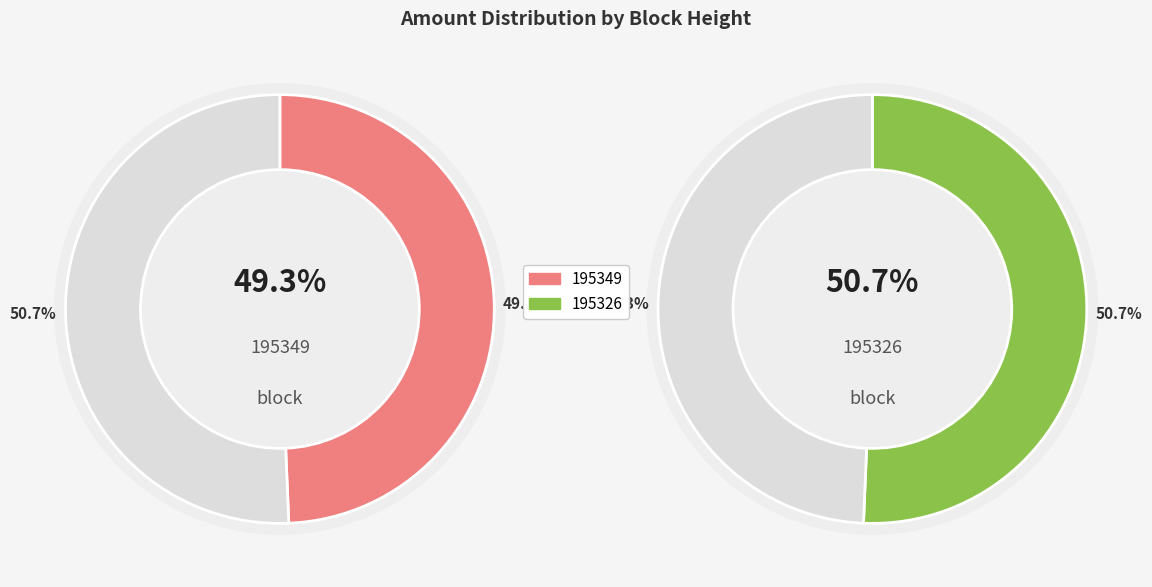

Is there any slice that represents more than half of the pie?

Yes